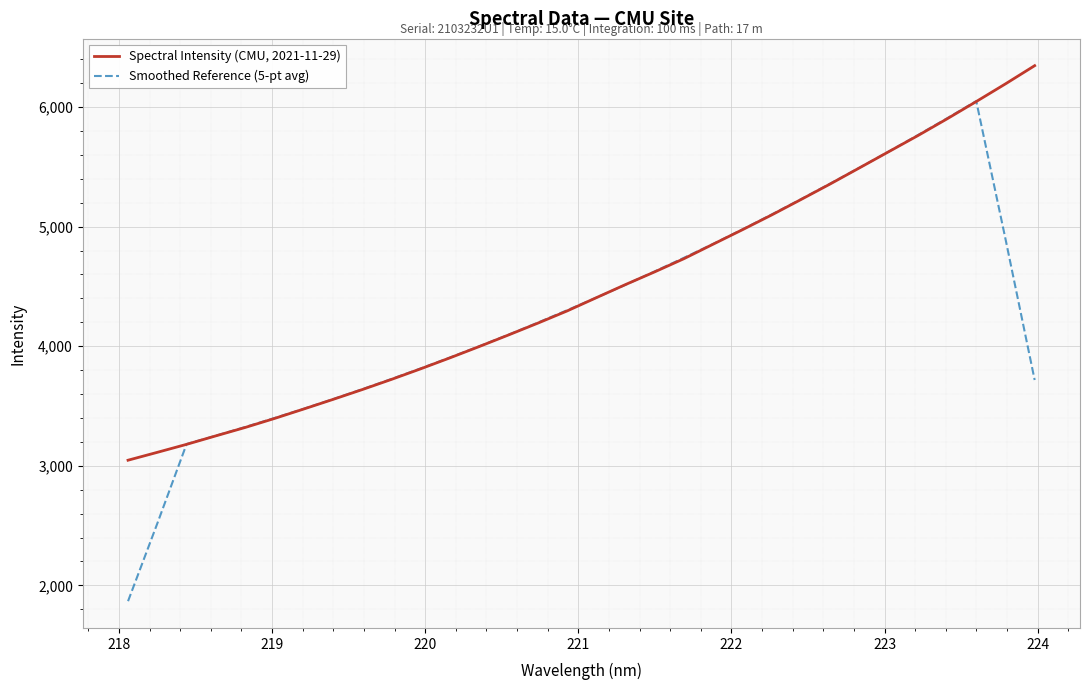

What are all the series names shown in the legend?

Spectral Intensity (CMU, 2021-11-29), Smoothed Reference (5-pt avg)